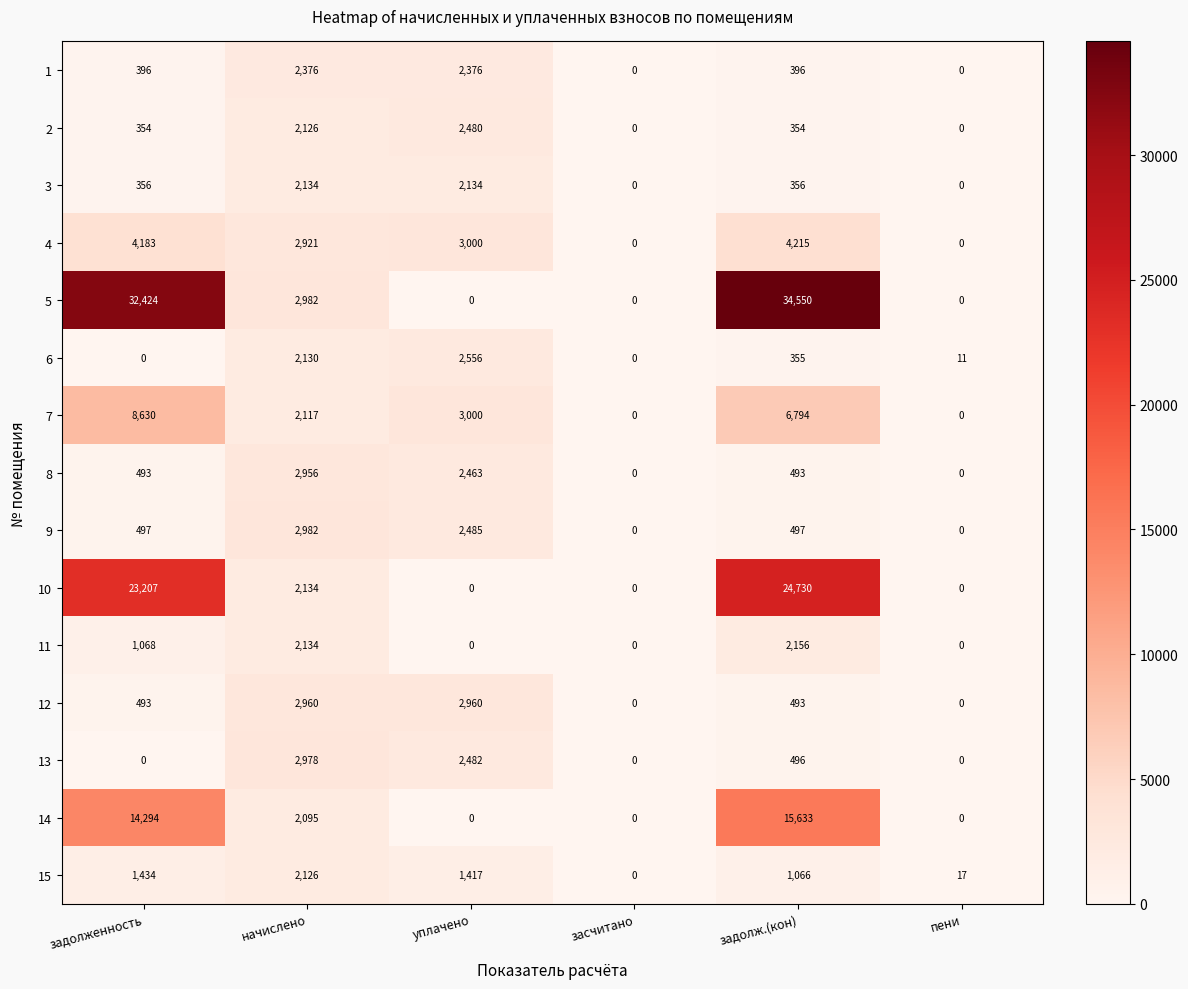

Which label corresponds to the largest value in the chart?

задолж.(кон)